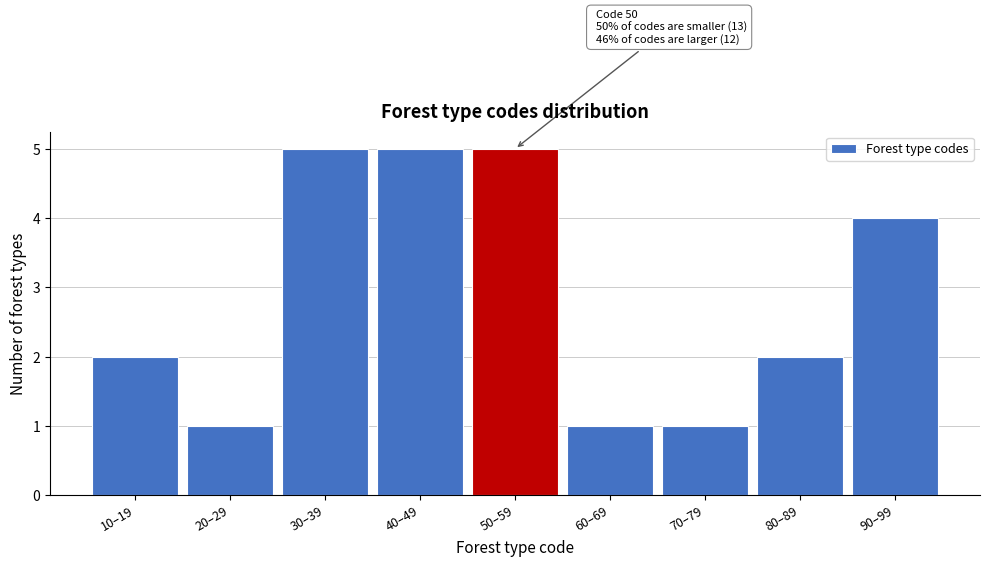

Reading left to right, transcribe all the data shown in this chart.

10–19=2	20–29=1	30–39=5	40–49=5	50–59=5	60–69=1	70–79=1	80–89=2	90–99=4